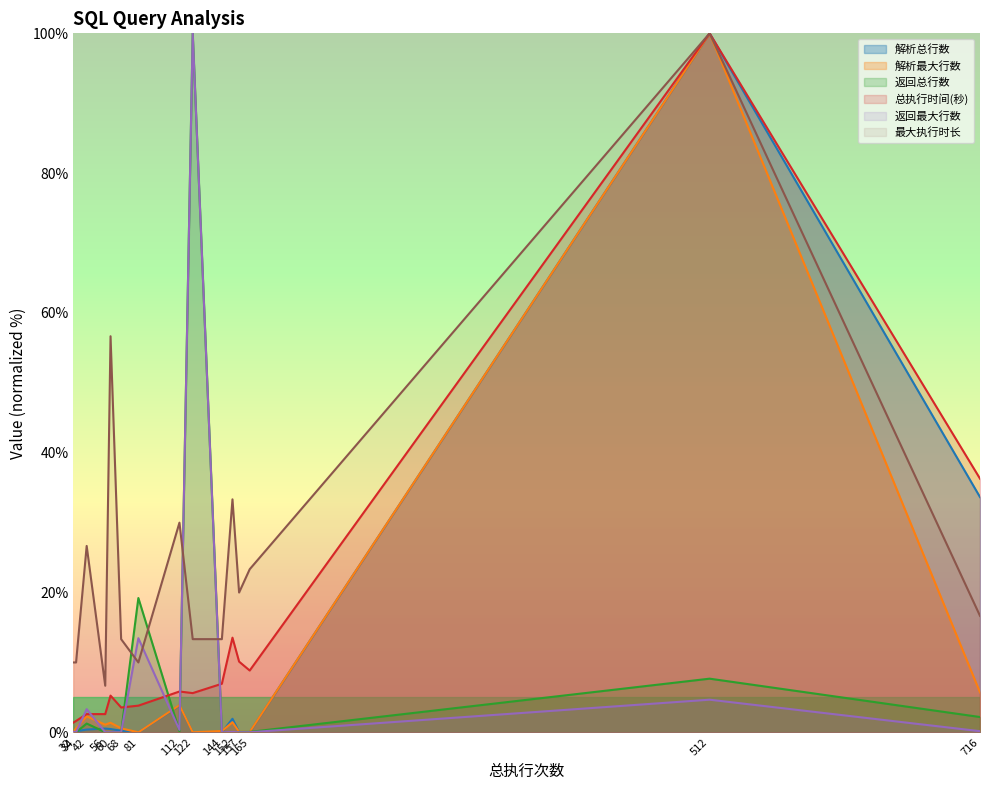

True or false: 总执行时间(秒) has a value of 15.5 at 157.

False